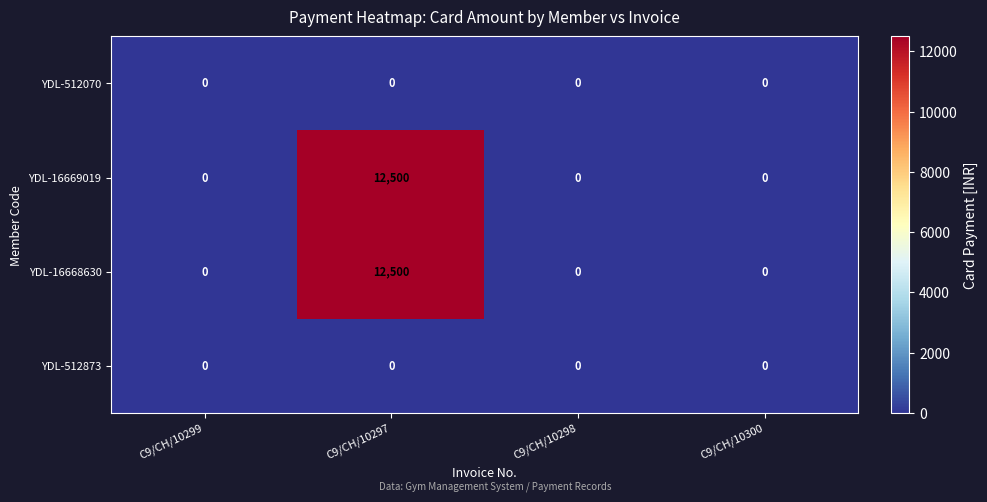

What is the difference between the highest and lowest values at C9/CH/10297?

12500